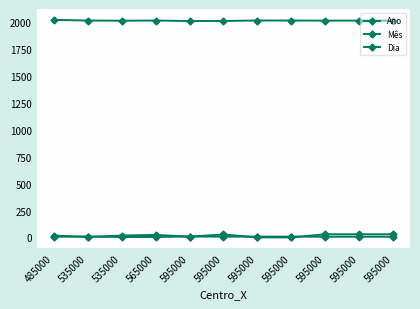

Does the chart have visible grid lines?

Yes